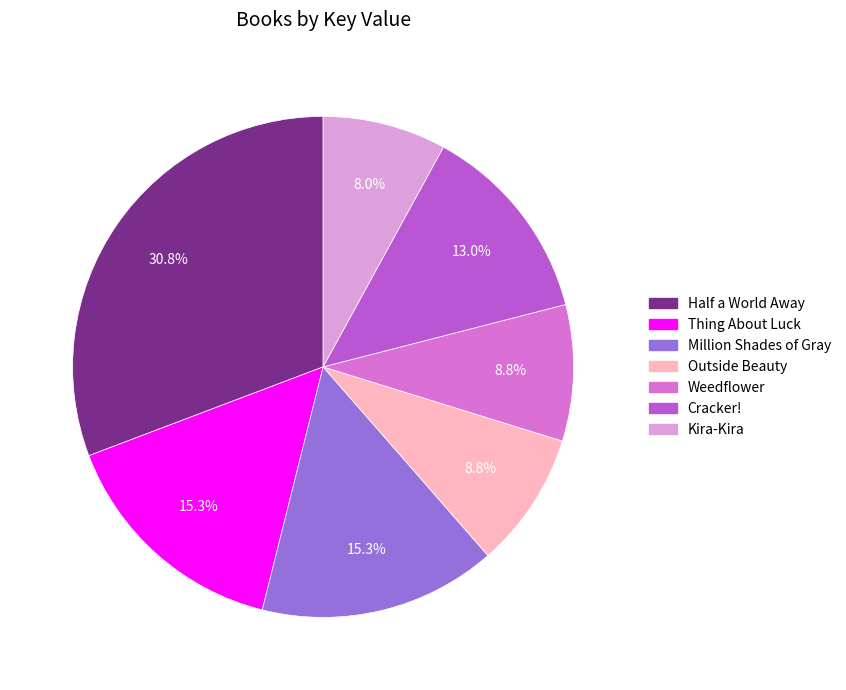

Does any single category account for the majority?

No